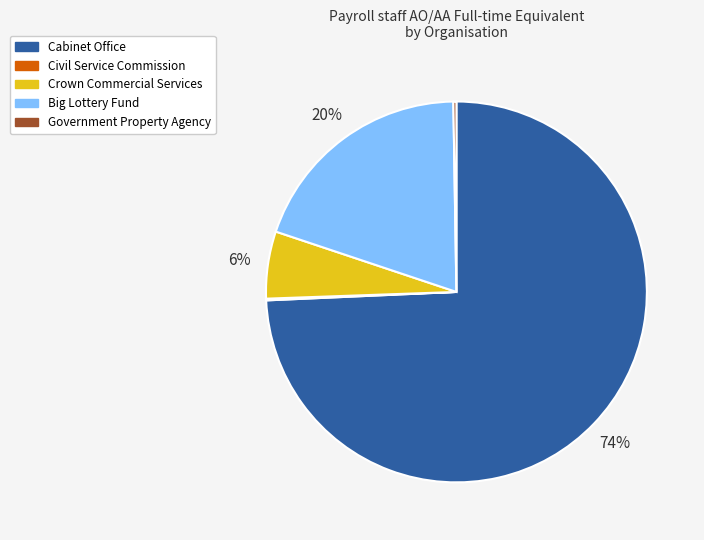

To the nearest percent, what portion does Big Lottery Fund represent?

20%